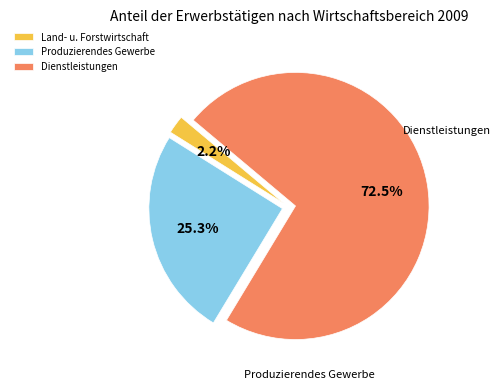

Is there a majority slice in this chart?

Yes